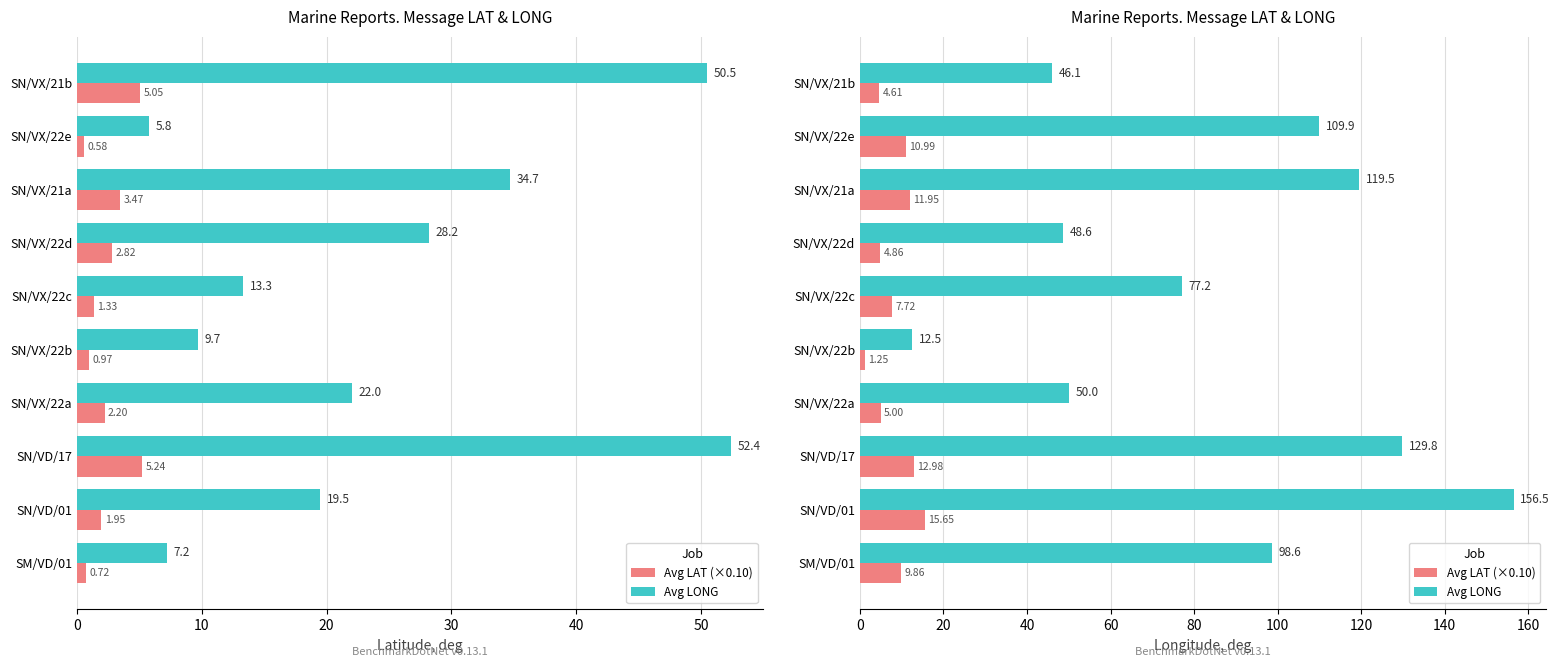

Between SN/VD/01 and SN/VX/22e, which is larger?

SN/VD/01